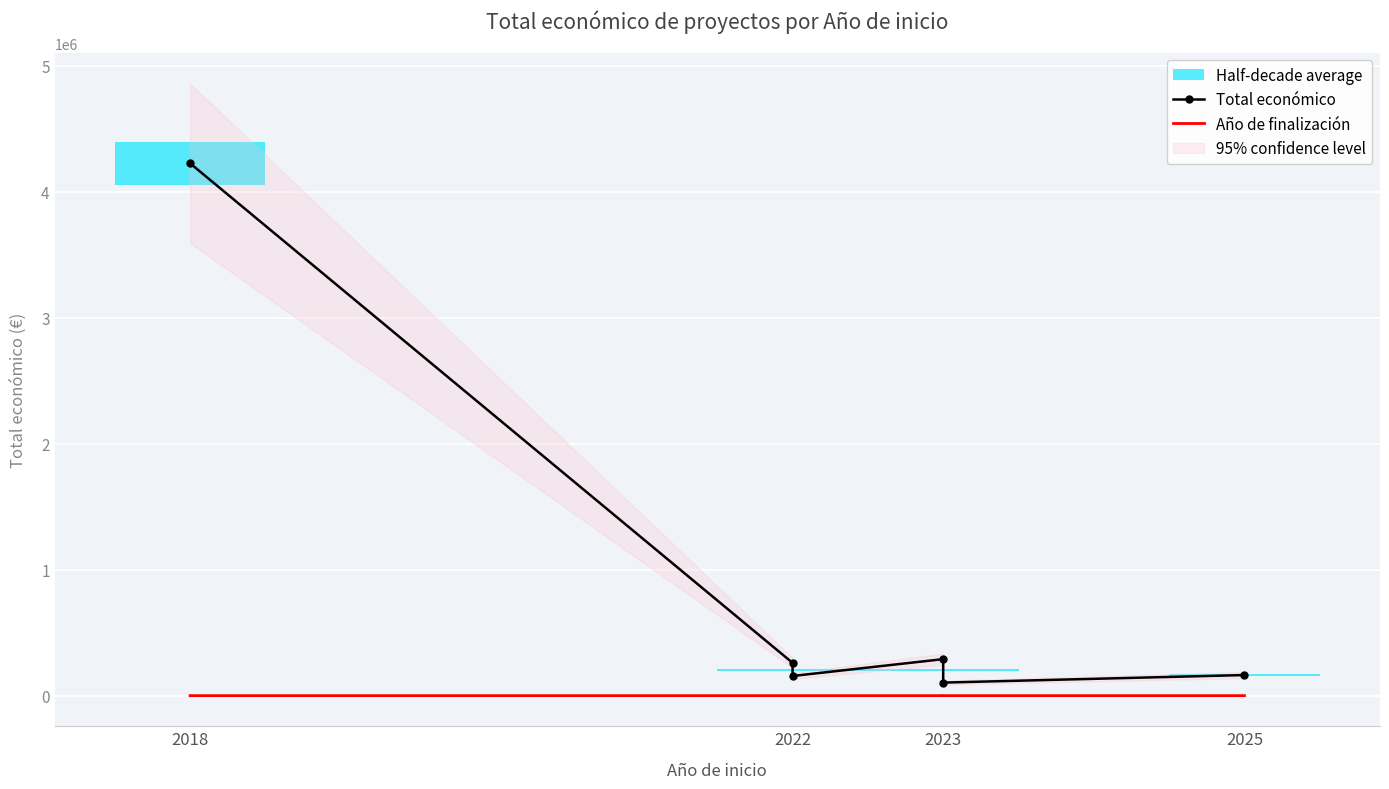

What is the greatest value displayed?

4226219